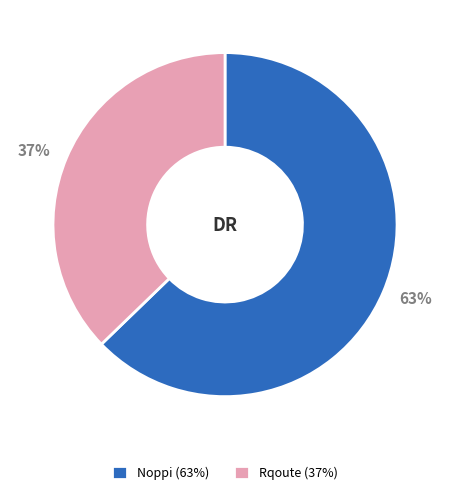

How many segments does this pie chart have?

2